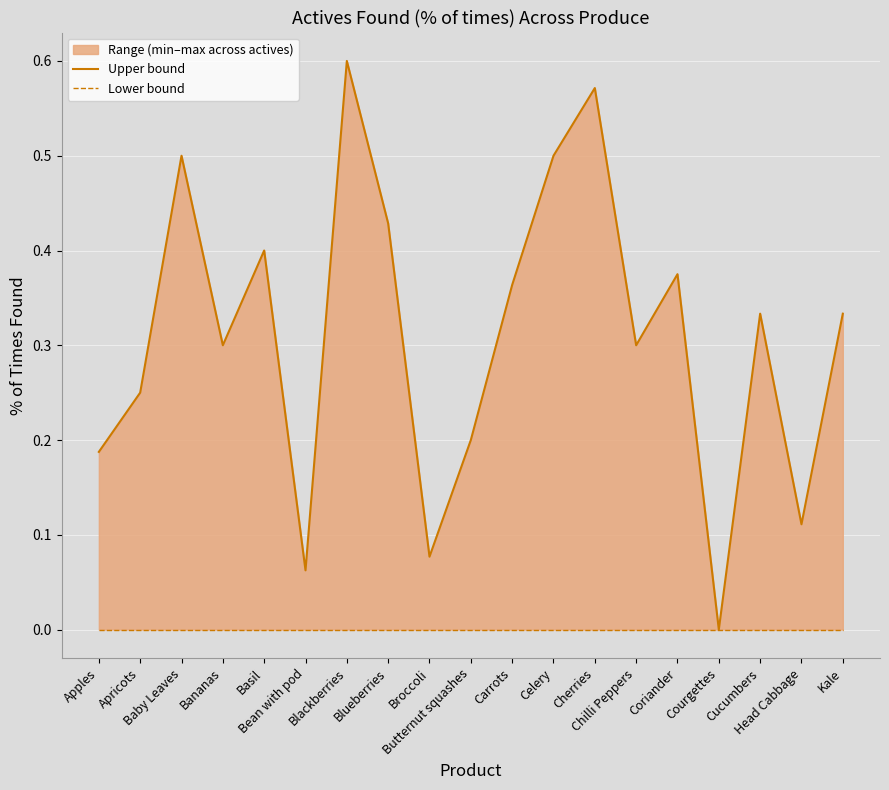

Between Head Cabbage and Cucumbers, which is larger?

Cucumbers